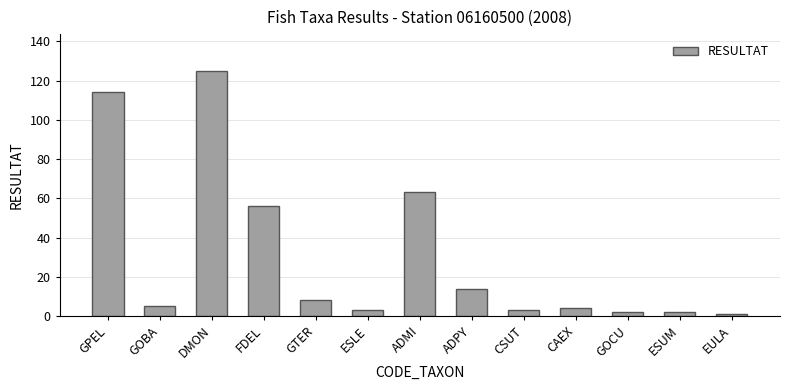

Between ADPY and DMON, which is larger?

DMON